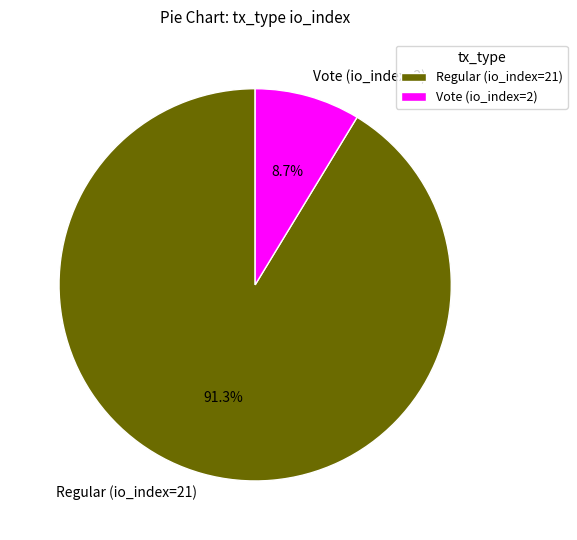

To the nearest percent, what is the difference between the Vote (io_index=2) and Regular (io_index=21) slice percentages?

83%